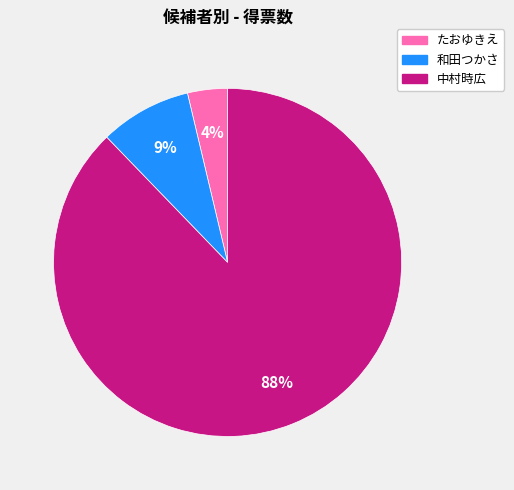

Which slice is the largest?

中村時広